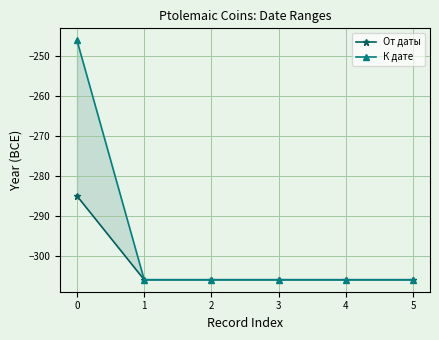

The value of К дате at 2 is -306. True or false?

True